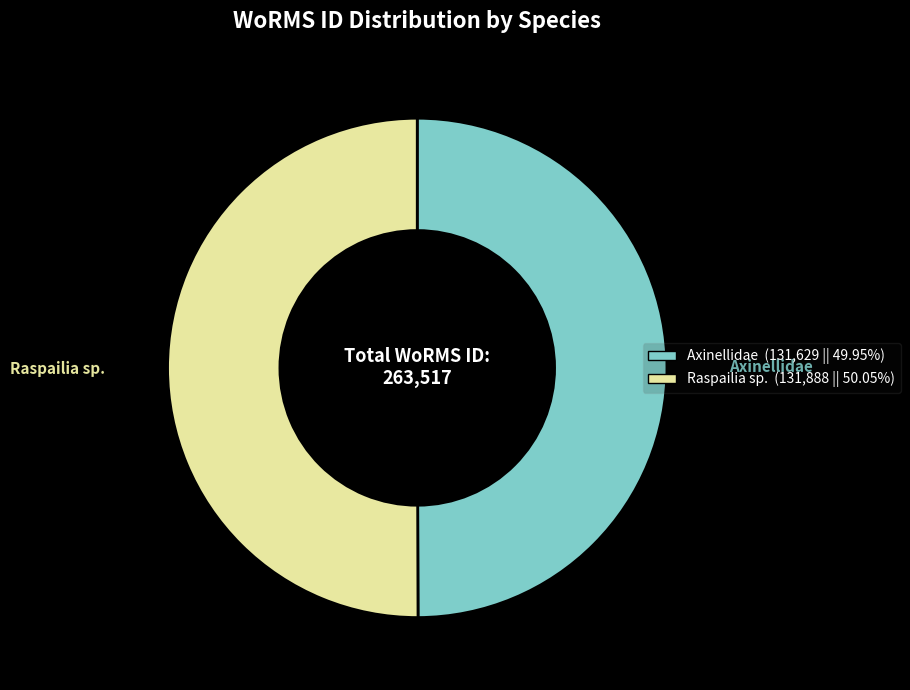

Is the sum of Raspailia sp. and Axinellidae greater than half?

Yes